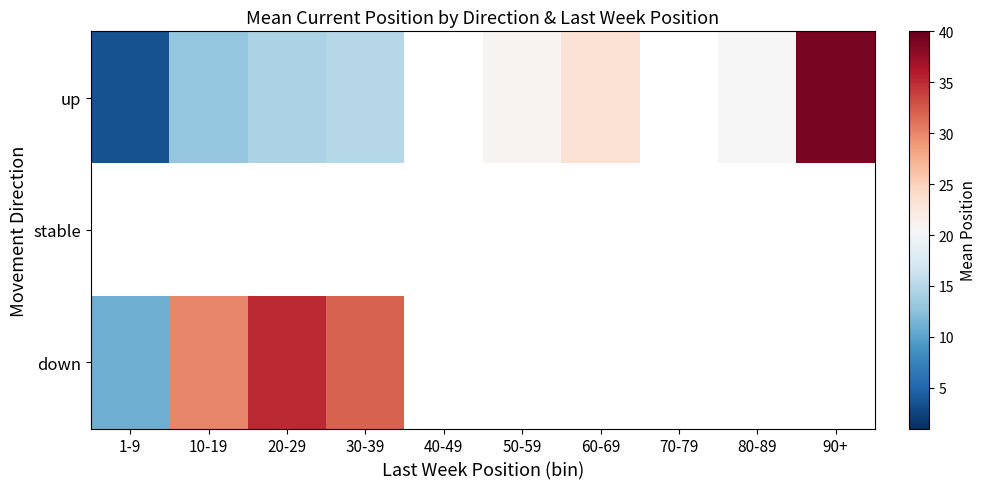

Is the value of up at 40-49 greater than the value of down at 80-89?

No